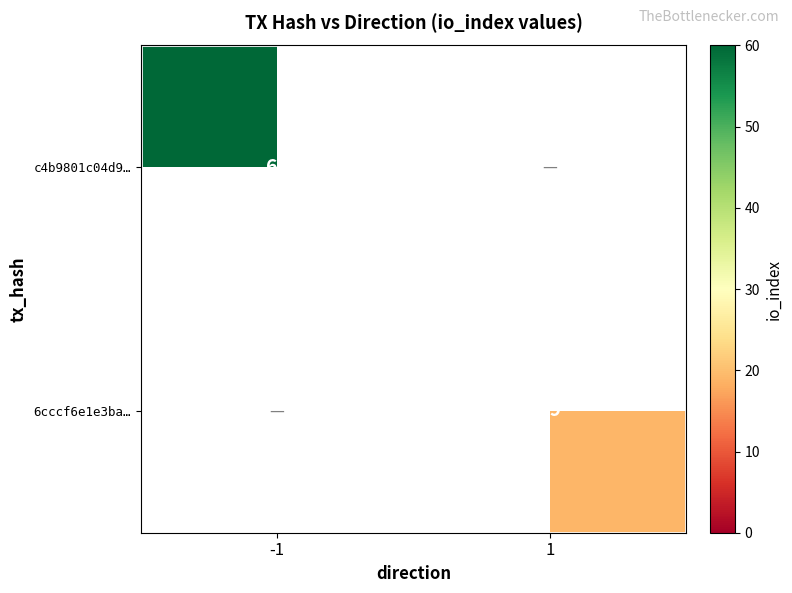

Is it true that c4b9801c04d9… equals 16 at -1?

False